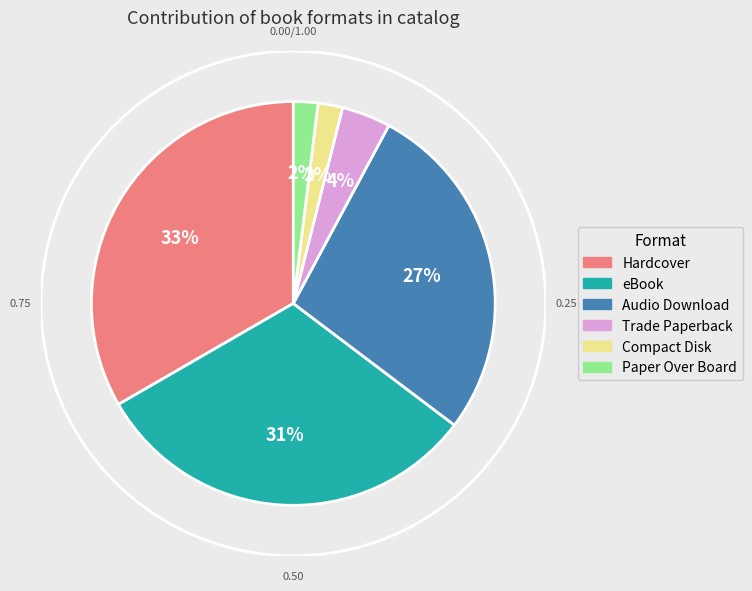

Is there a majority slice in this chart?

No